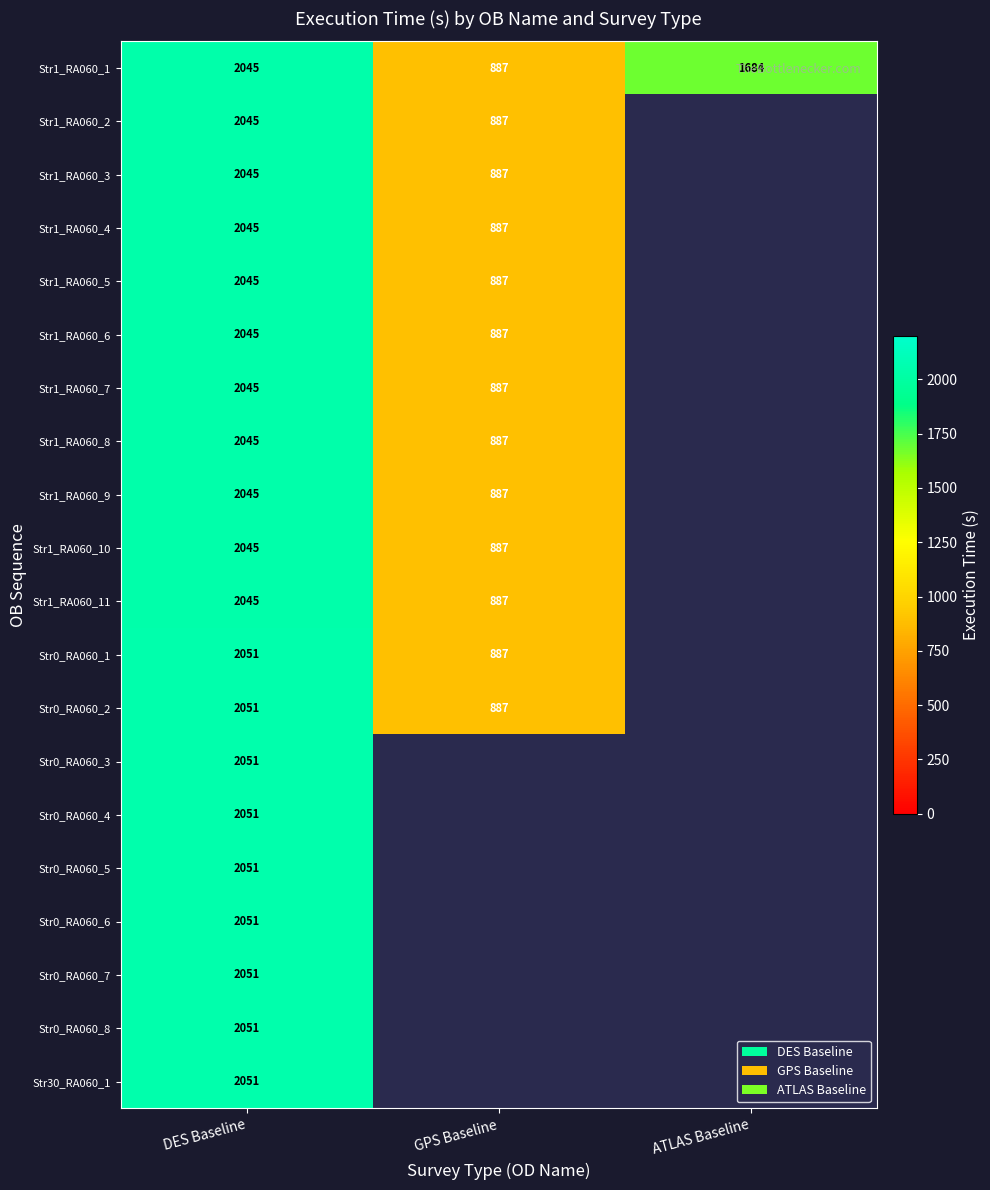

The Str1_RA060_10 series shows 2045 at DES Baseline. True or false?

True